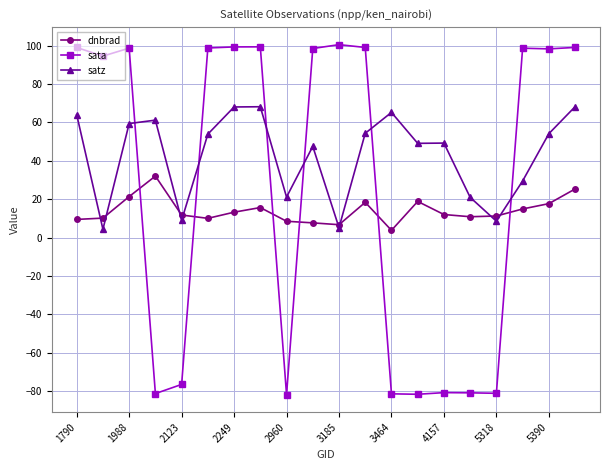

What is the smallest value displayed?

-81.8